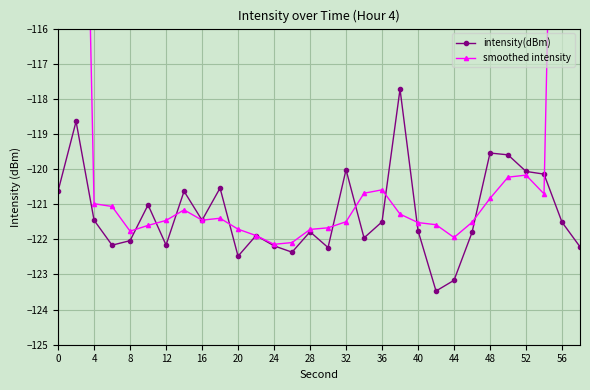

What is the minimum value shown in the chart?

-123.5